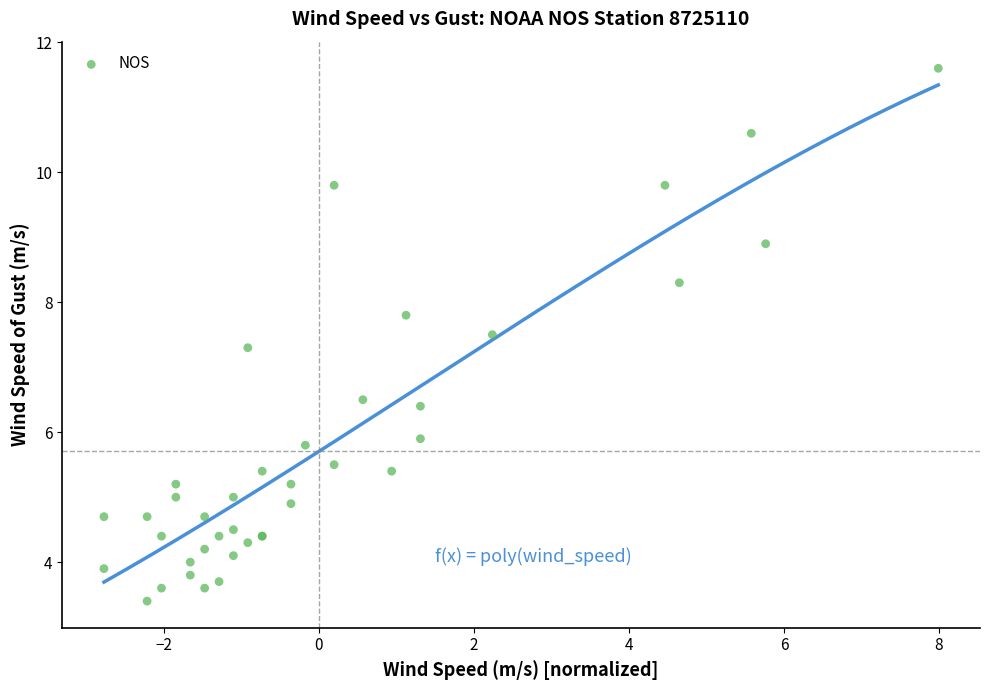

What Y value in the scatter plot is closest to 7?

7.3